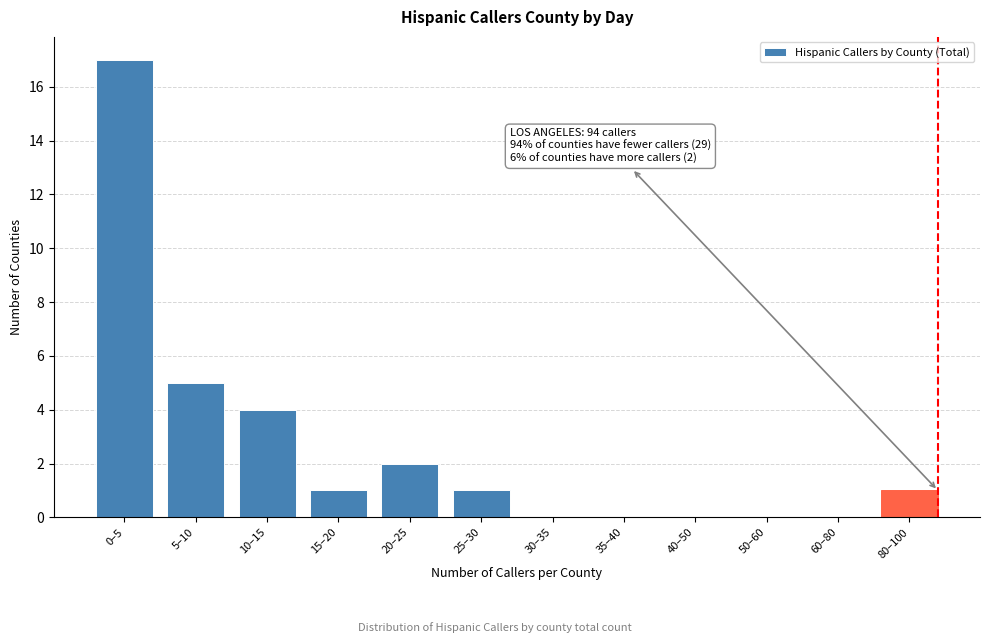

Reading left to right, transcribe all the data shown in this chart.

0–5=17	5–10=5	10–15=4	15–20=1	20–25=2	25–30=1	30–35=0	35–40=0	40–50=0	50–60=0	60–80=0	80–100=1